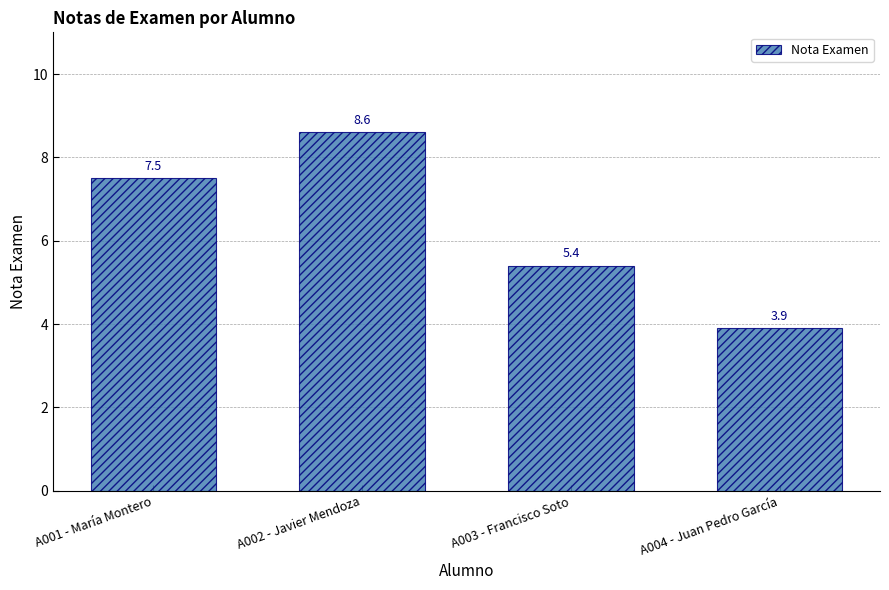

What position from the right is A002 - Javier Mendoza?

3